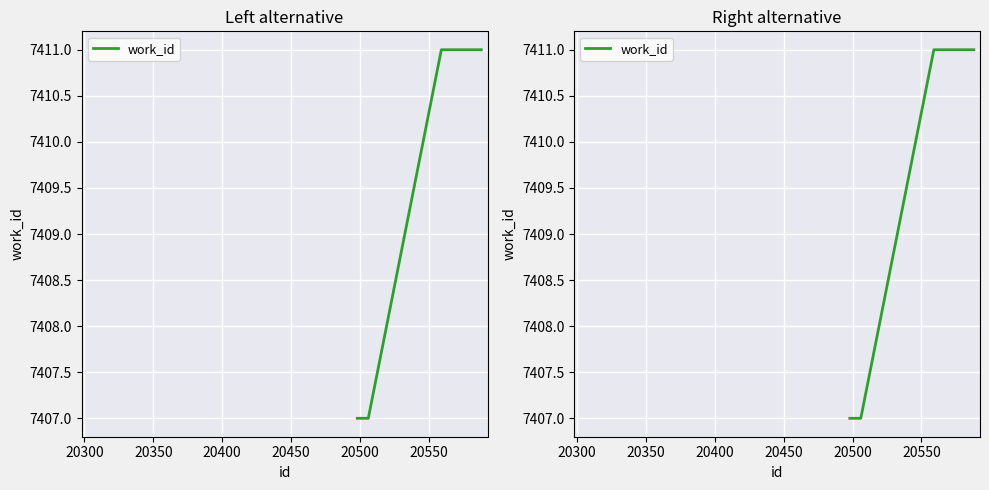

Is it true that the value at 20250 is 2873?

False